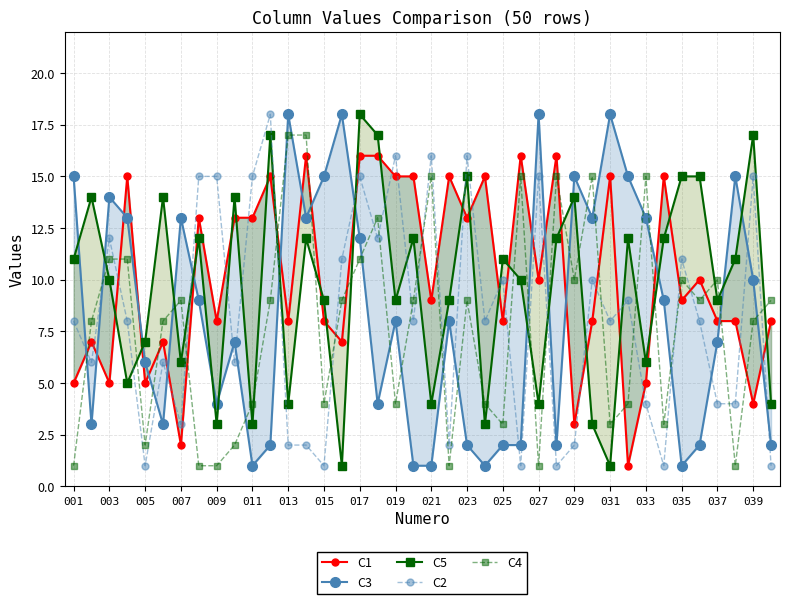

What is the minimum value shown in the chart?

1